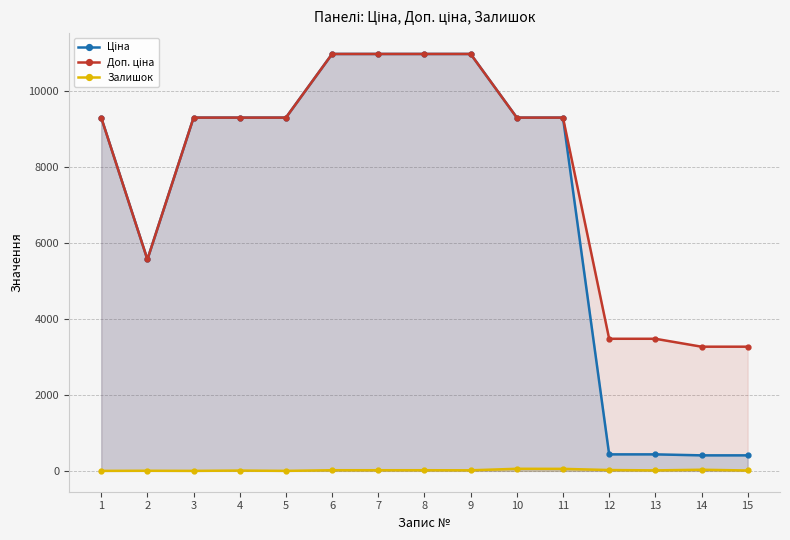

What is the spread (max minus min) of values at 13?

3461.1